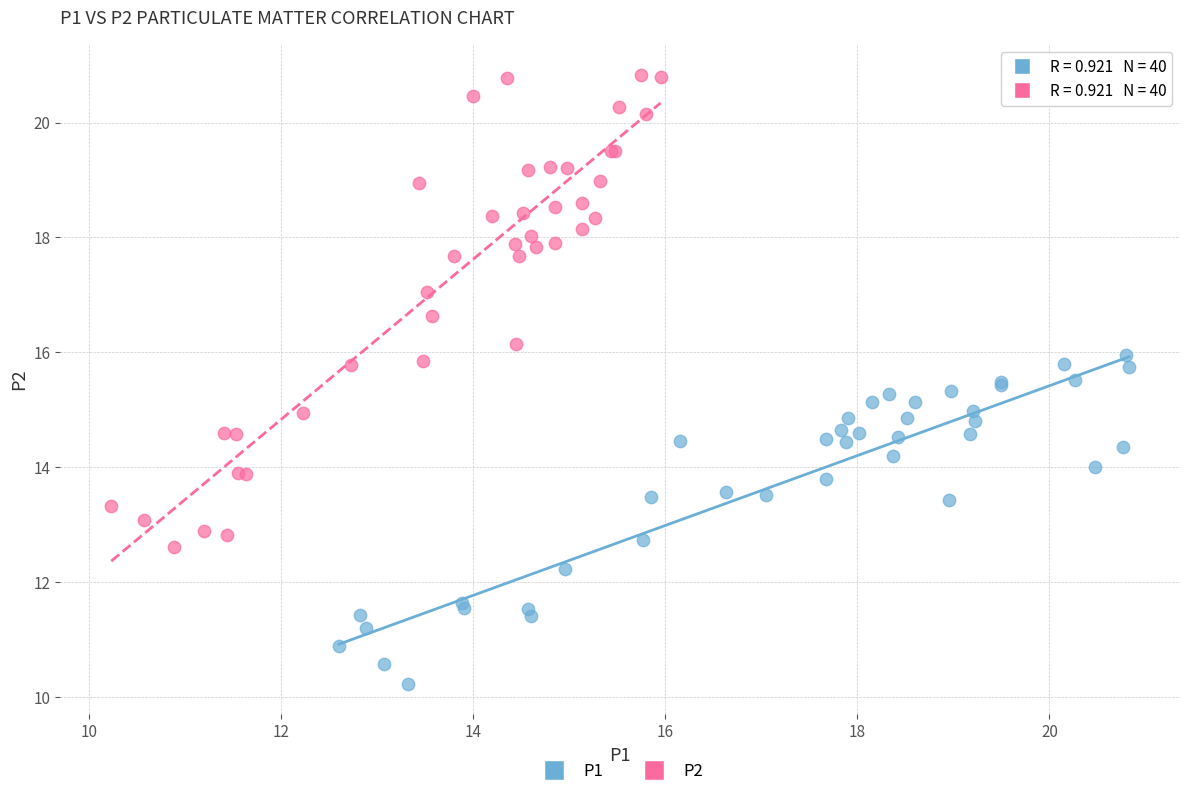

Which series reaches the minimum Y coordinate?

P1